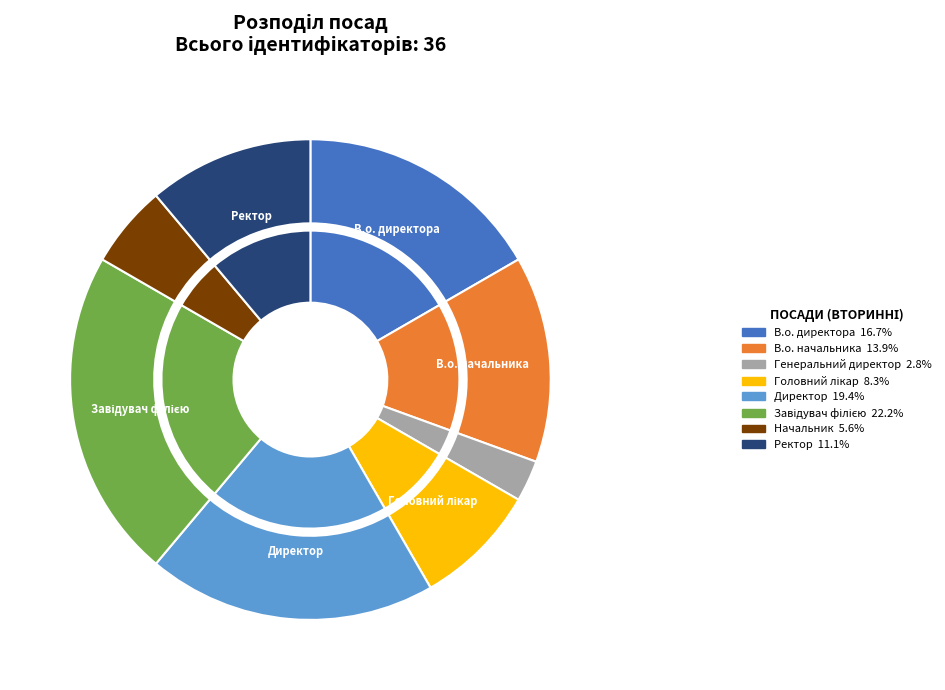

Which has a higher value, Завідувач філією or Ректор?

Завідувач філією